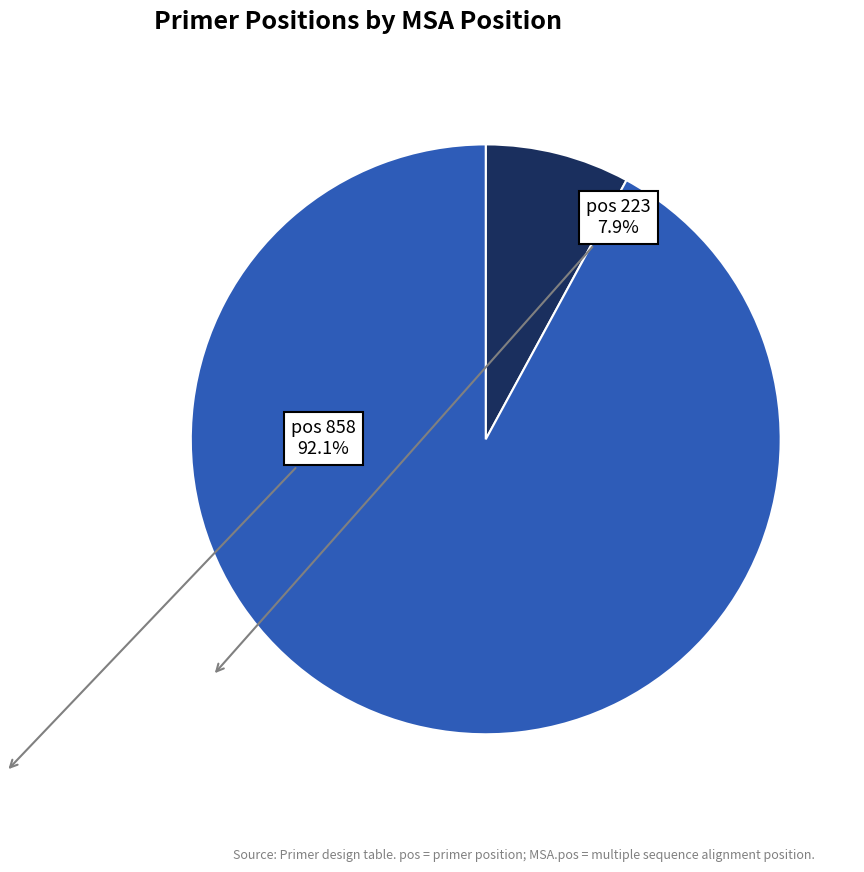

Count the number of slices in the pie.

2